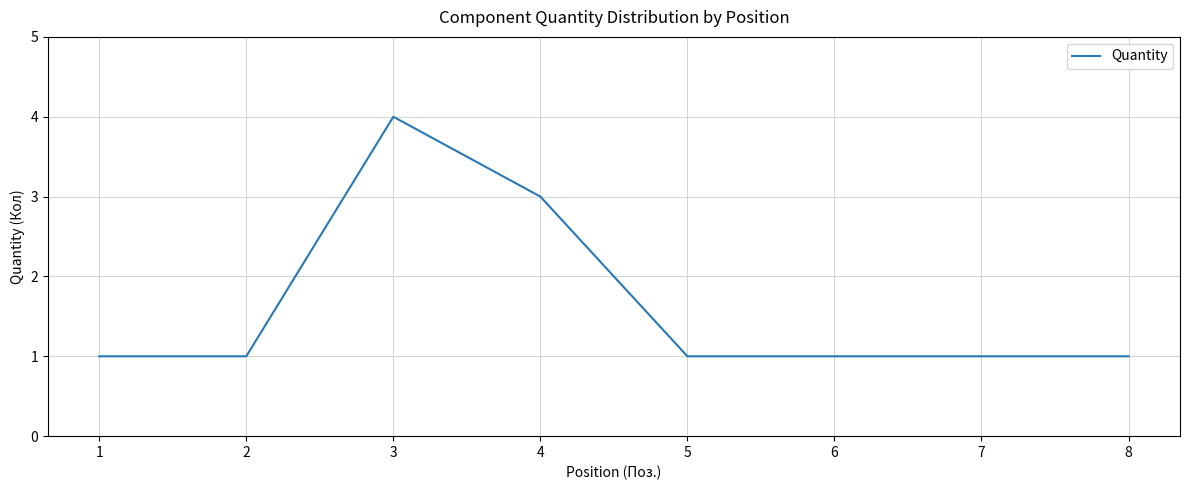

How many values are between 1 and 3?

7